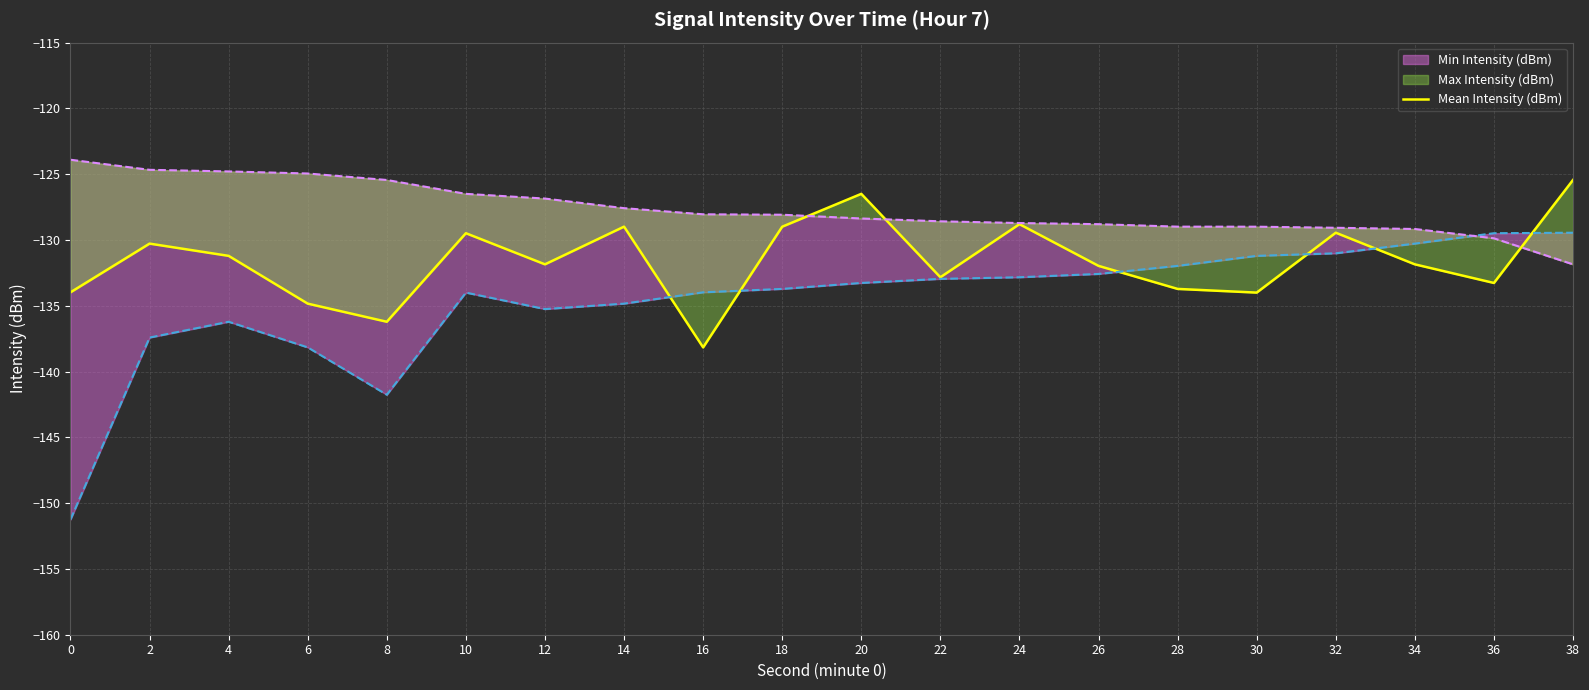

True or false: there are more than 2 points higher than both neighbors.

True